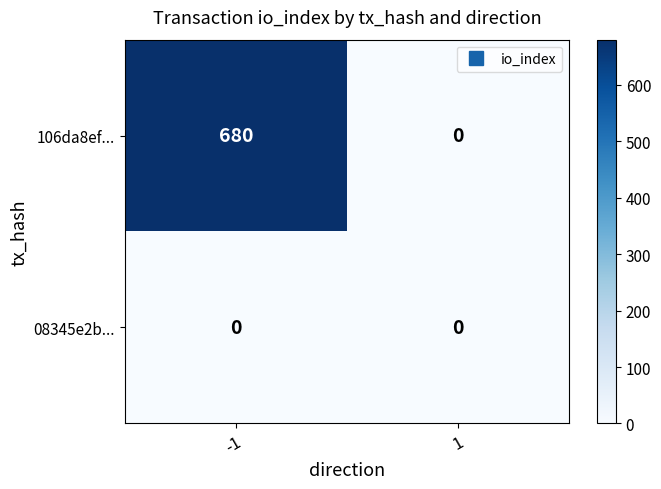

What is the total value across all series at -1?

680